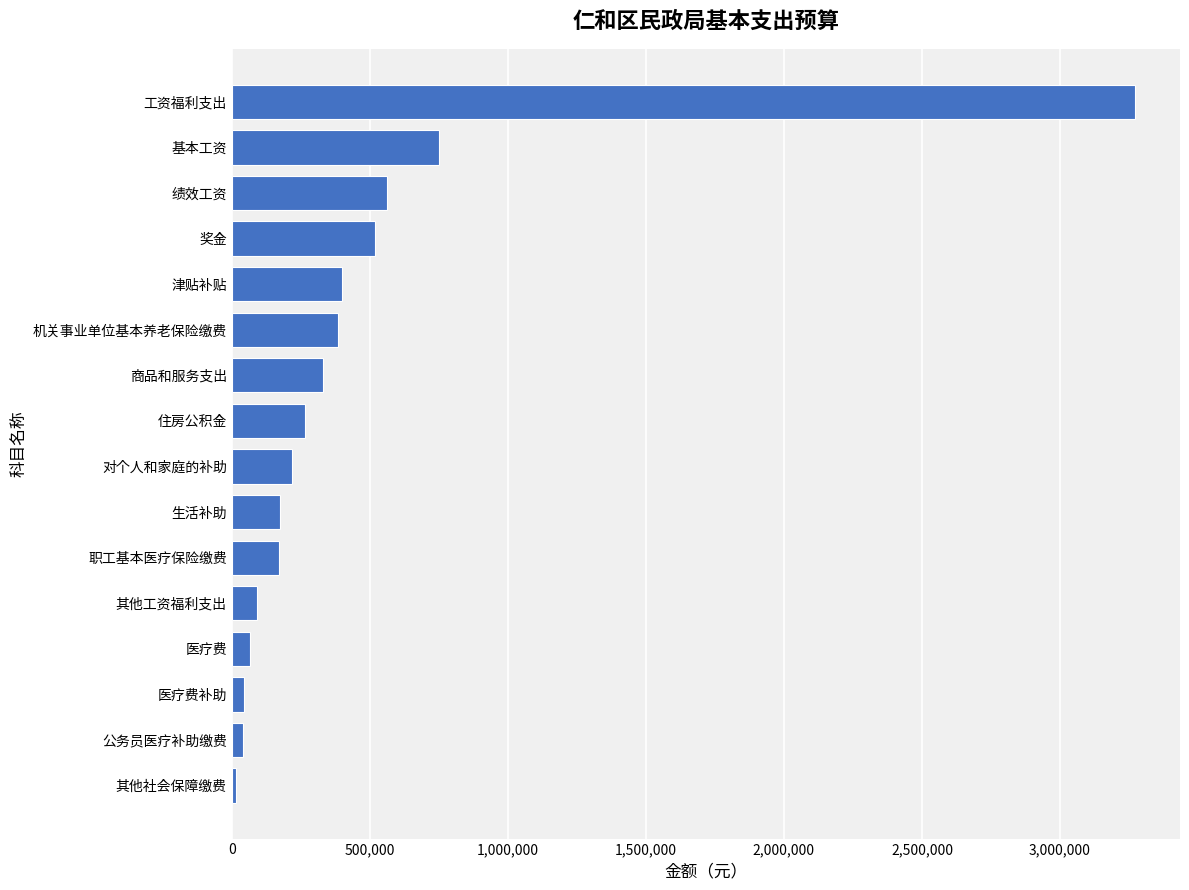

What is the average value?

456917.8